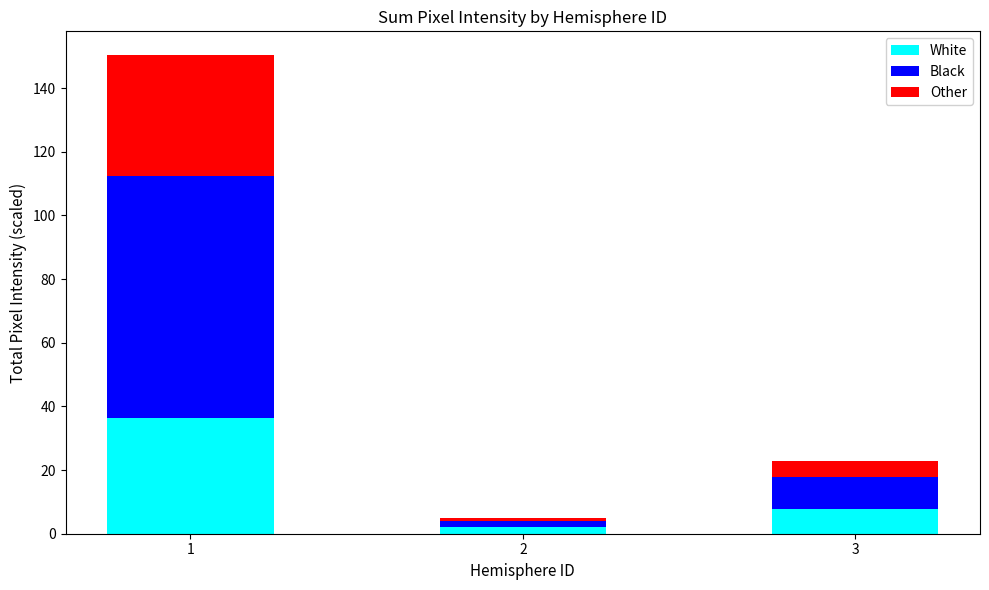

What is the highest value of the White series?

36.4